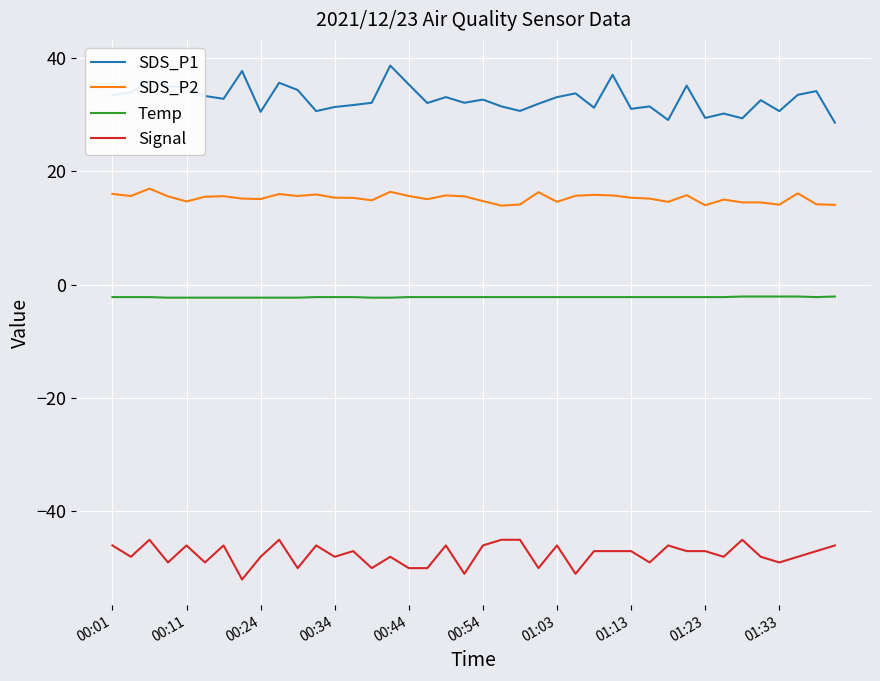

True or false: SDS_P2 and Signal cross at least once.

False